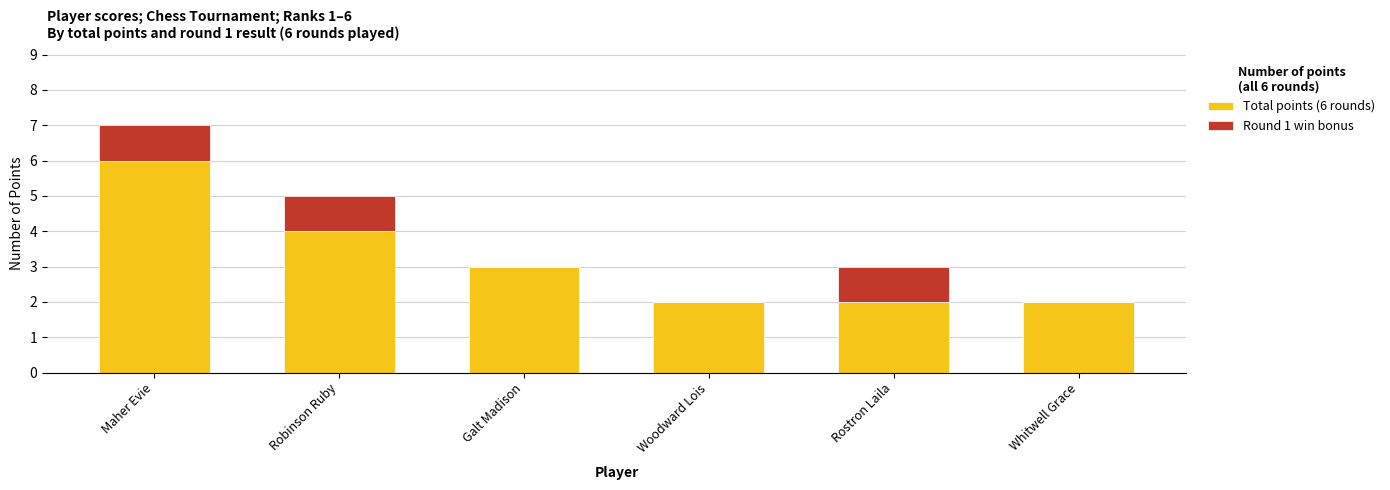

What is the sum of all Total points (6 rounds) values?

19